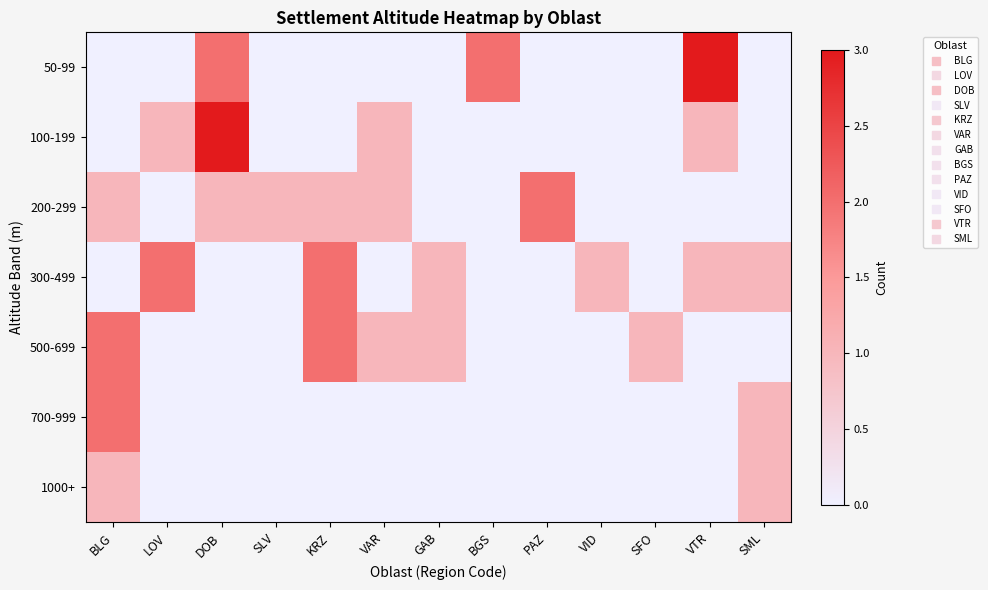

At how many categories does at least one series exceed 1?

7